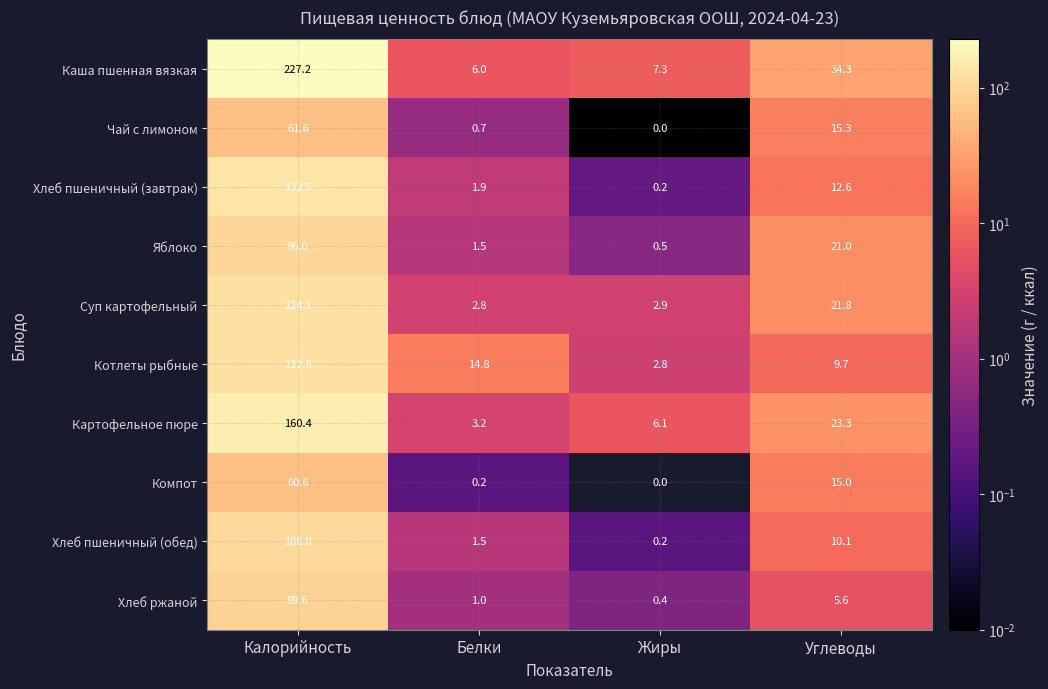

What is the sum of the Картофельное пюре values at Калорийность and Жиры?

166.5